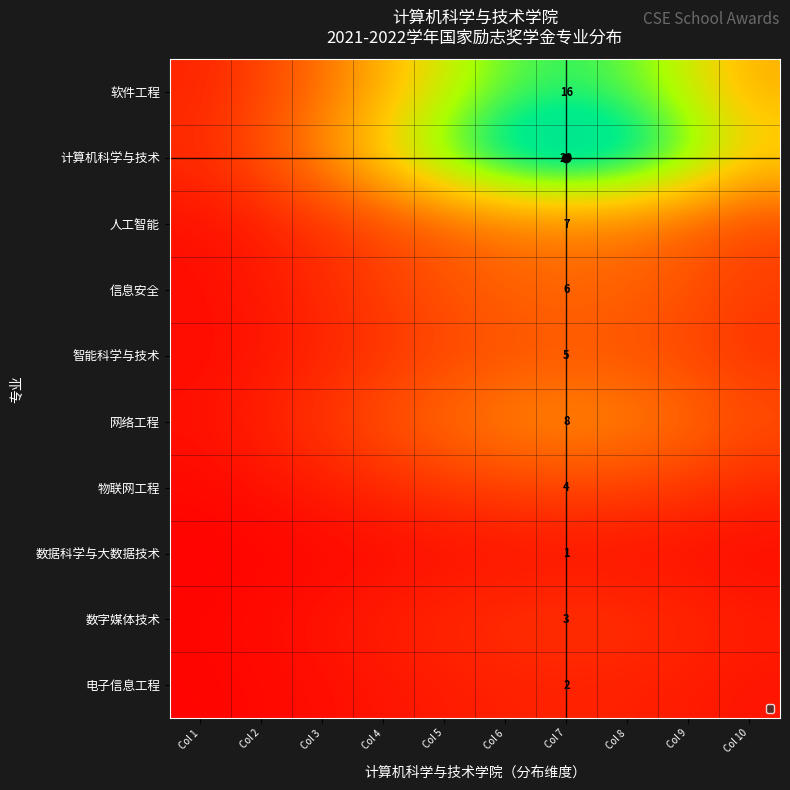

Is it true that 数据科学与大数据技术 equals 0.0 at Col 2?

False